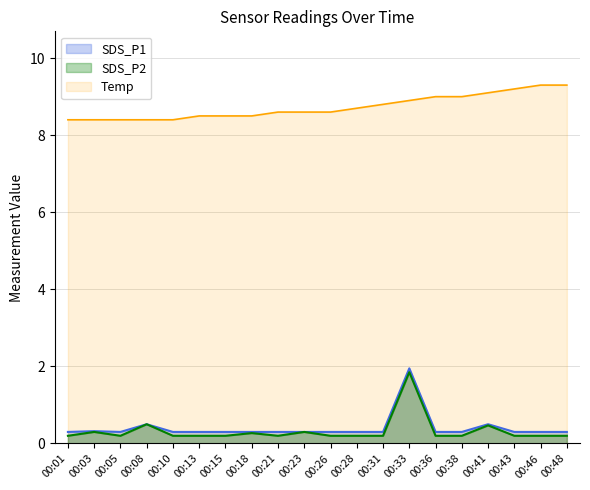

What is the sum of all SDS_P1 values?

8.1